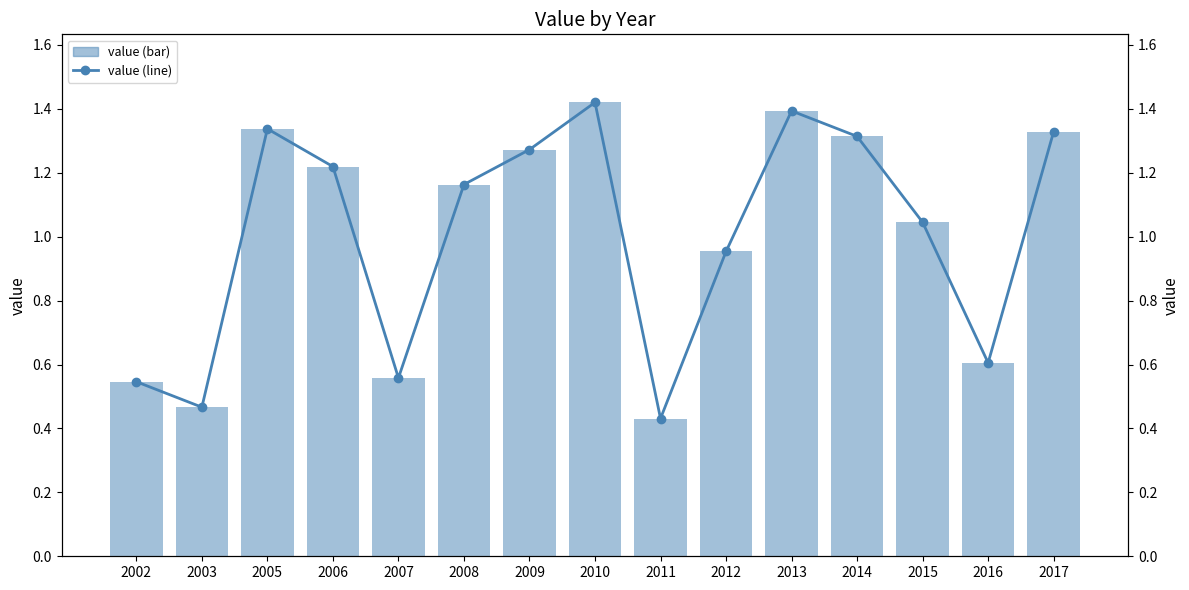

What is the difference between the maximum and minimum values in the value series?

1.0